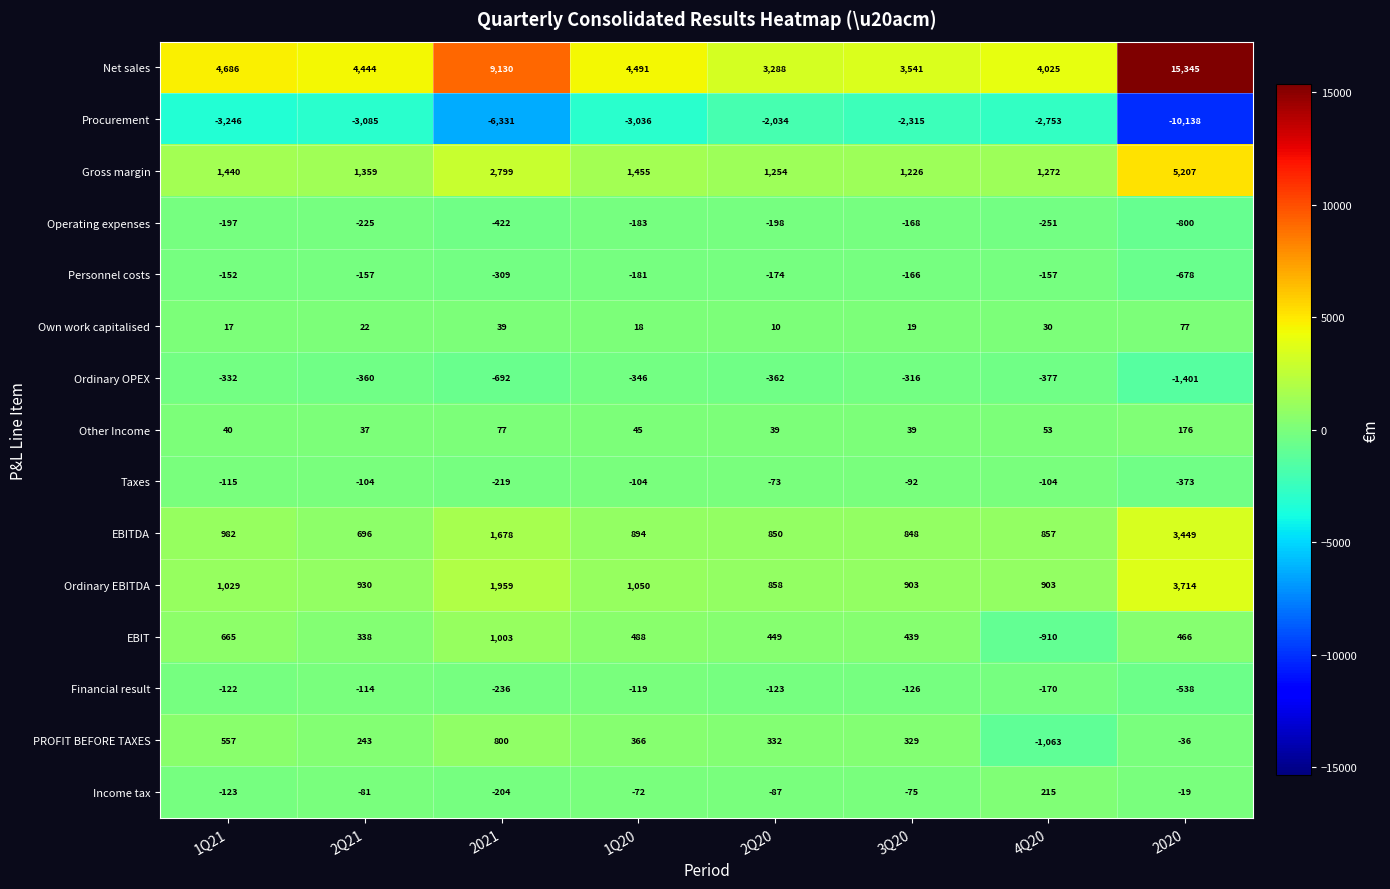

True or false: EBITDA has a value of 494 at 2Q20.

False